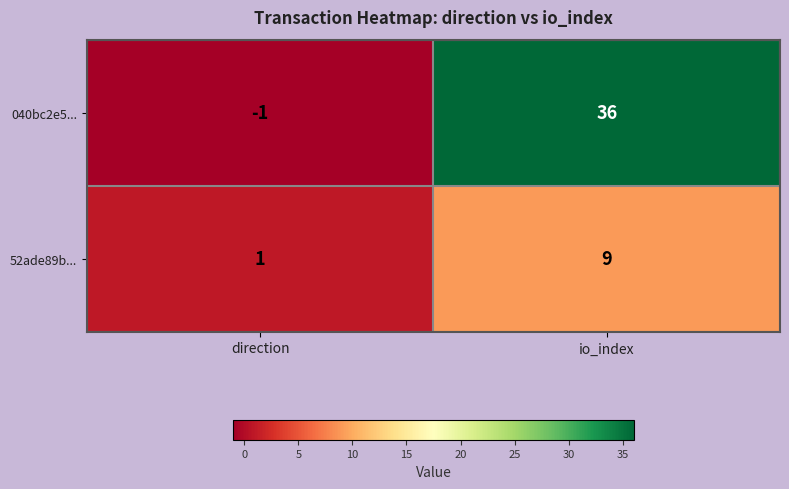

Which label corresponds to the largest value in the chart?

io_index